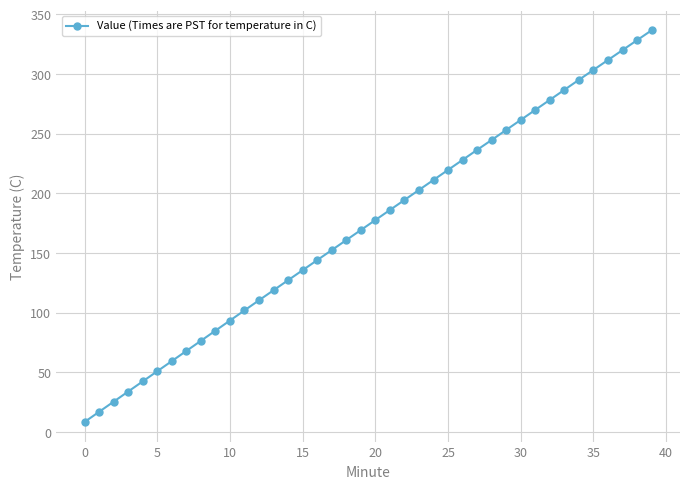

What is the smallest value displayed?

8.5